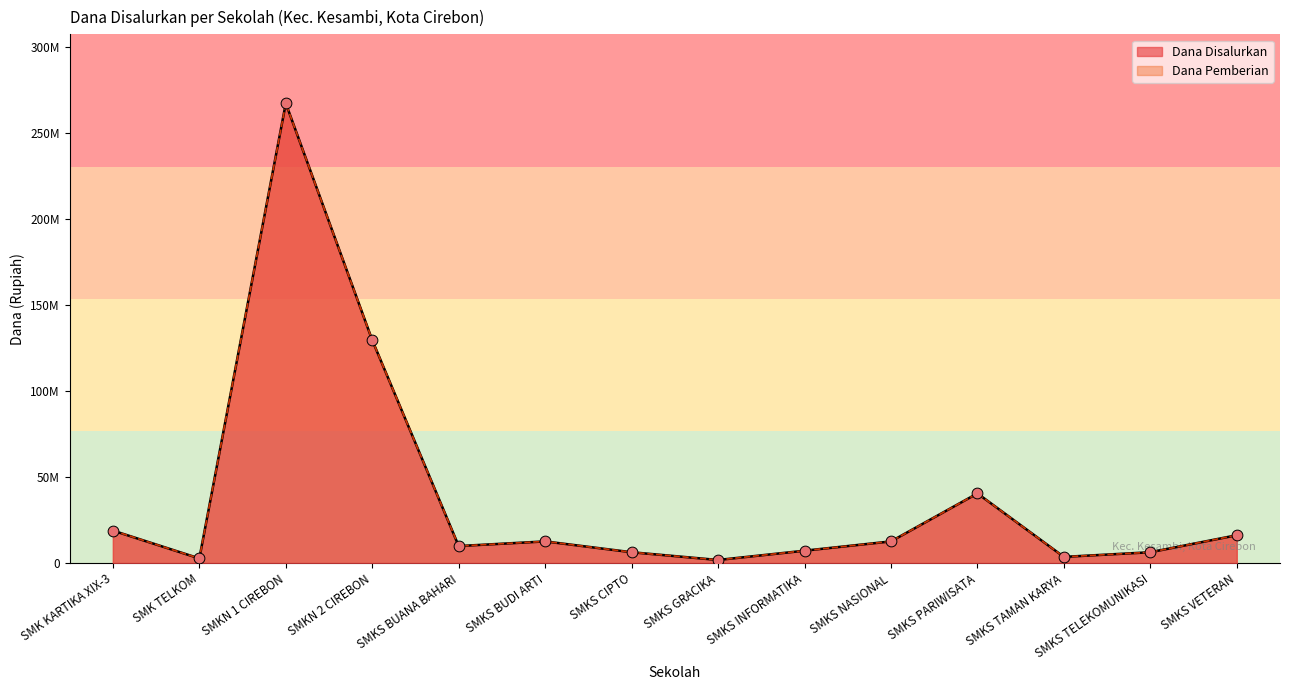

At how many categories does at least one series exceed 167590042?

1